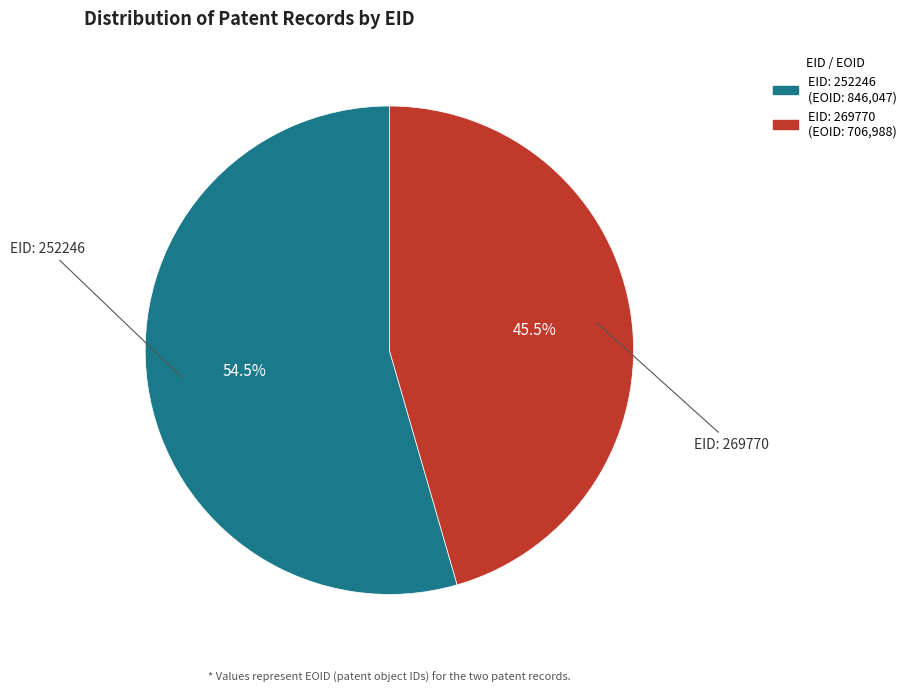

Is the sum of EID: 269770 and EID: 252246 greater than half?

Yes